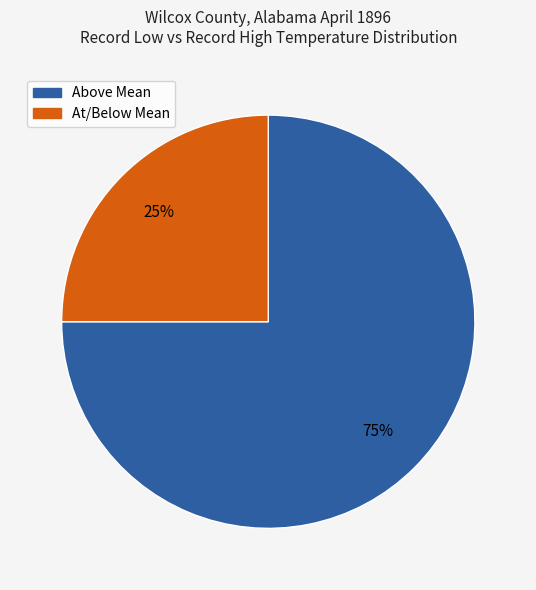

To the nearest percent, what is the average slice percentage?

50%